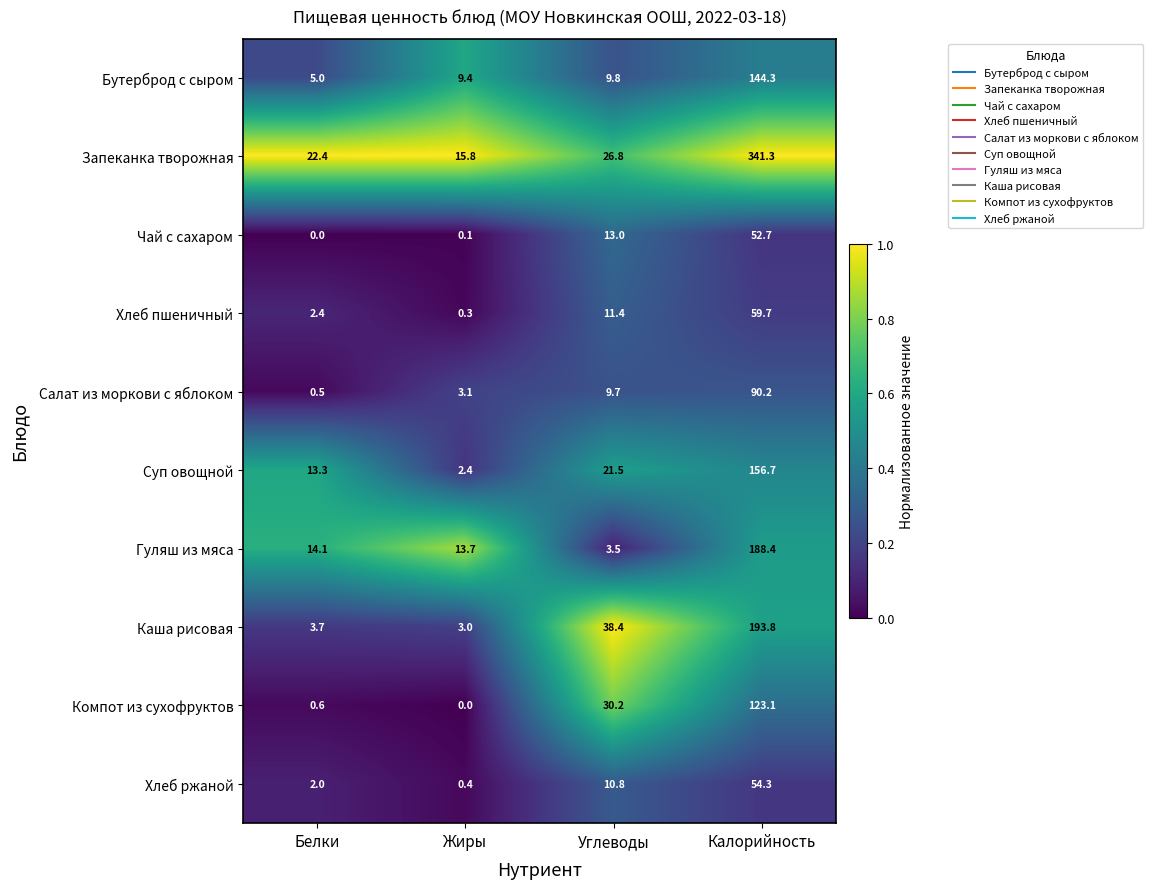

True or false: Хлеб пшеничный has a value of 22.4 at Калорийность.

False